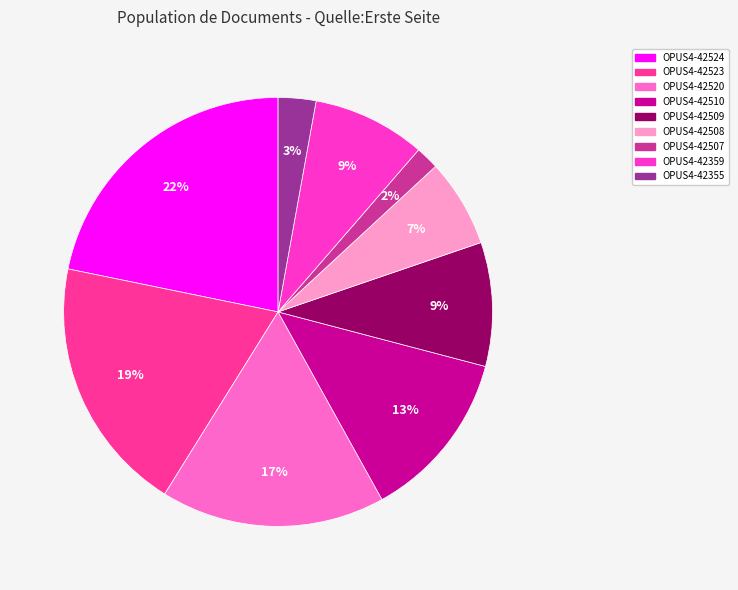

Is there a majority slice in this chart?

No